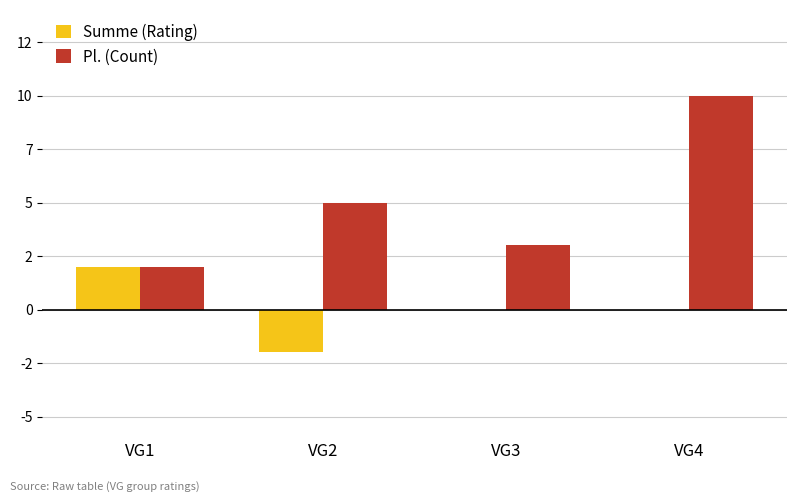

Where does the Pl. (Count) series first go above 5?

VG4